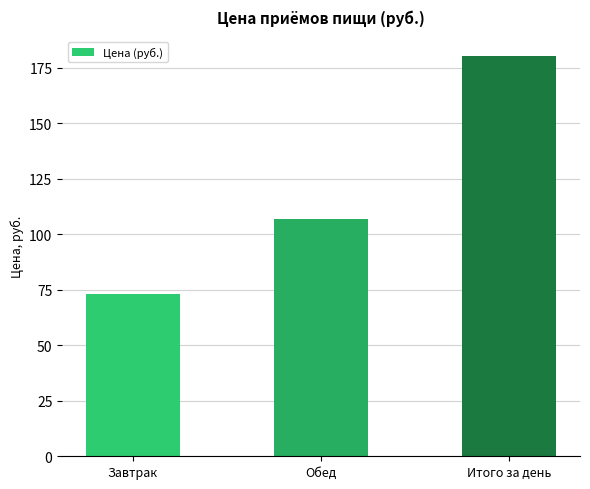

What is the change in value from Завтрак to Обед?

+34